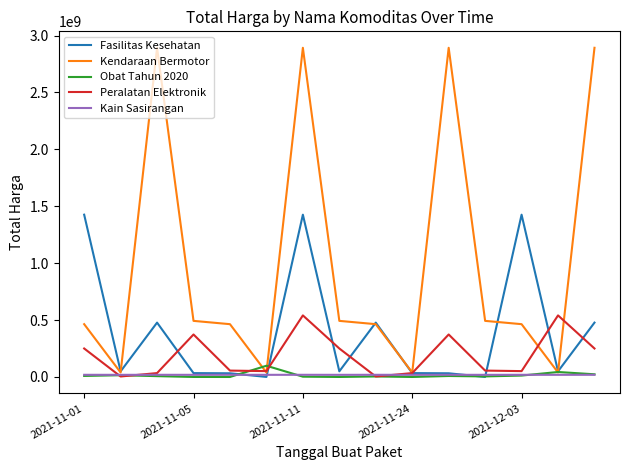

What is the difference between the second highest and second lowest values in the Kendaraan Bermotor series?

2852682000